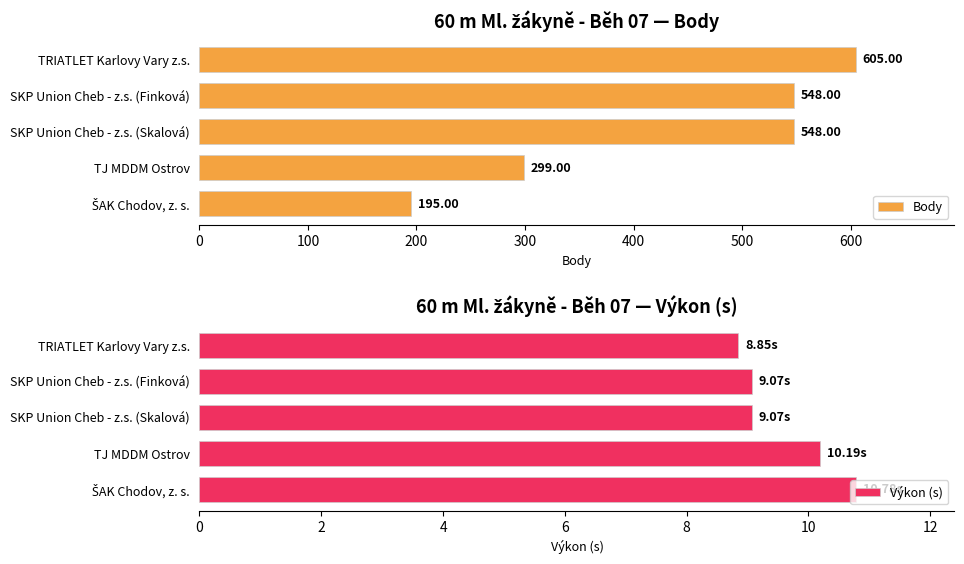

At how many categories does at least one series exceed 472?

3